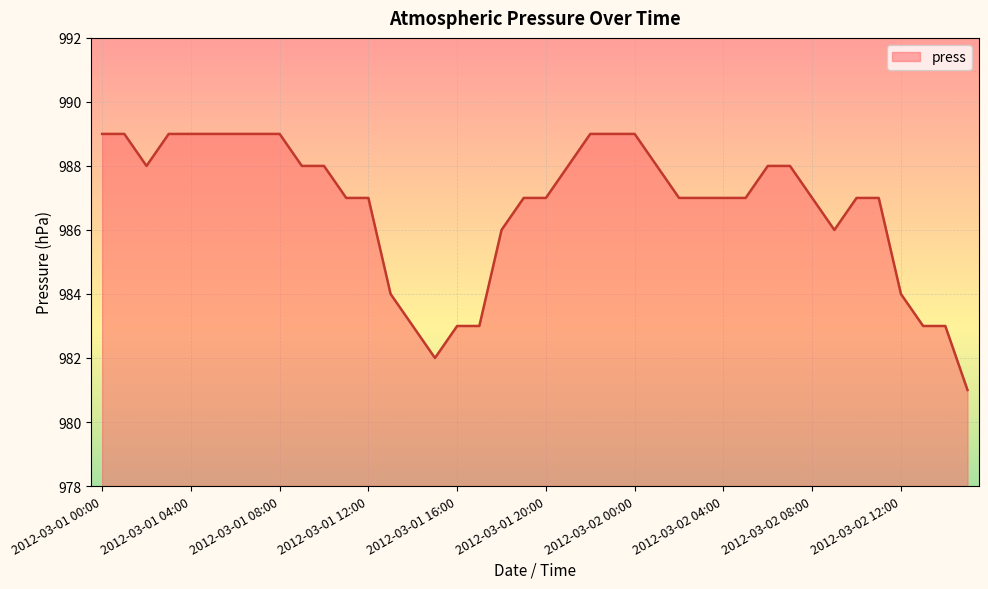

What is the minimum value shown in the chart?

981